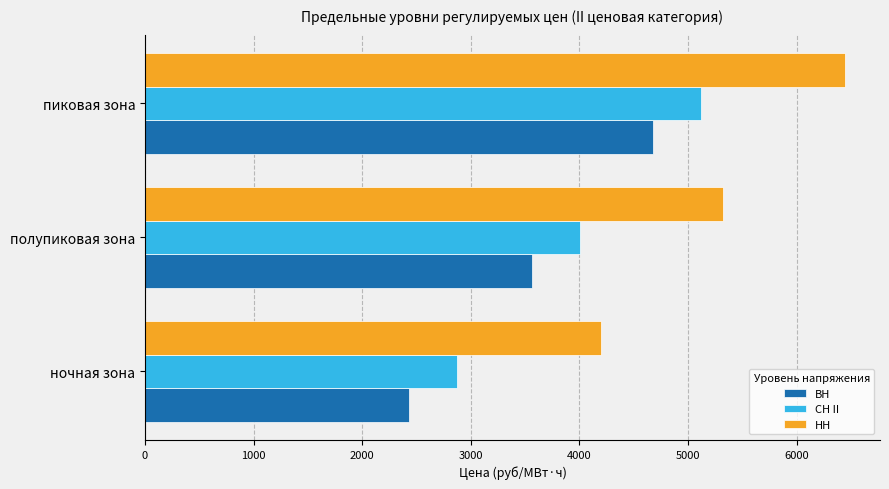

Read the СН II value at пиковая зона.

5121.5